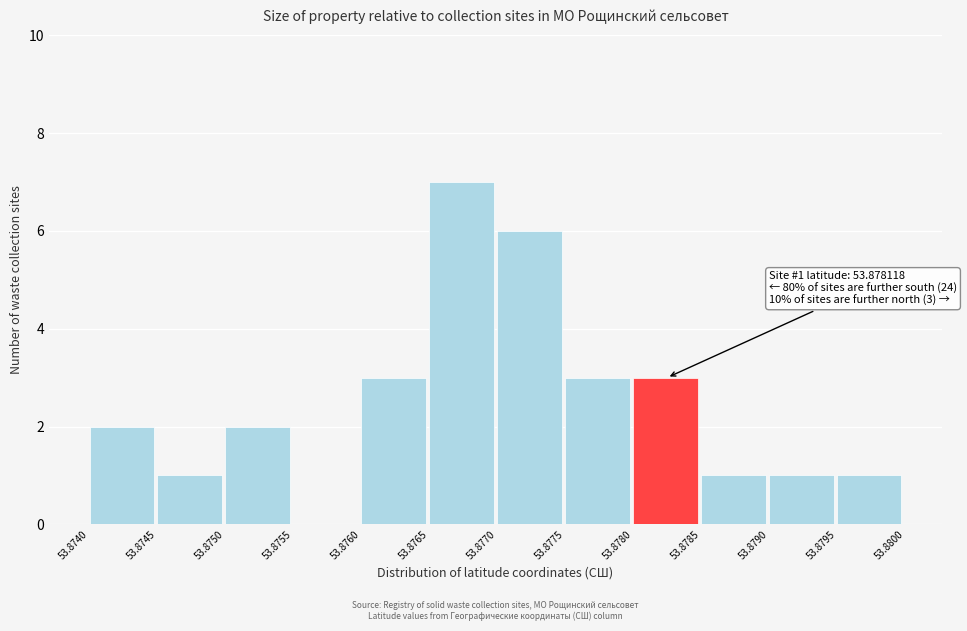

Which range on the x-axis has the tallest bar?

53.8765 to 53.8770